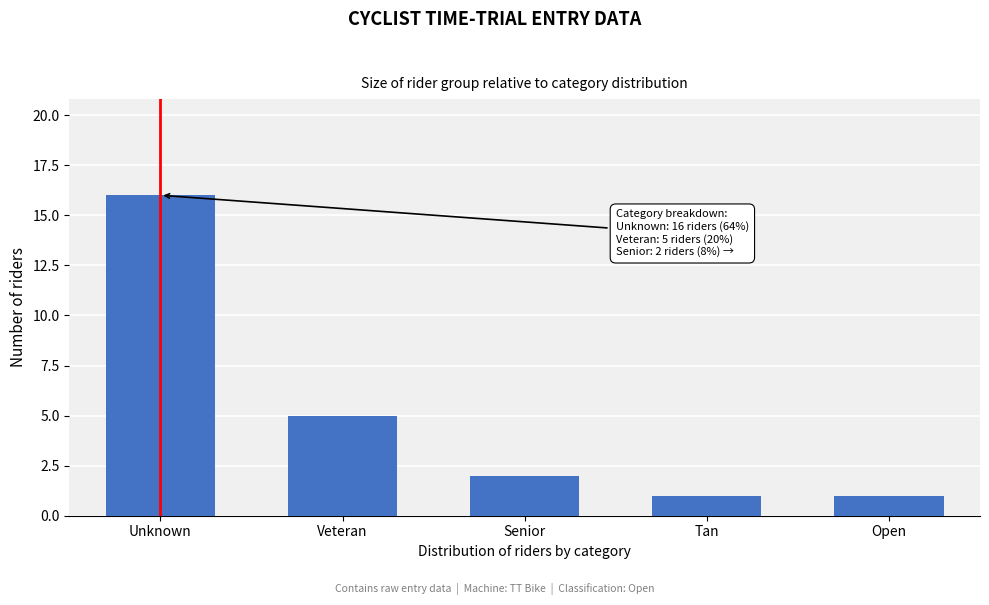

Reading right to left, what are all the values shown in this chart?

1	1	2	5	16